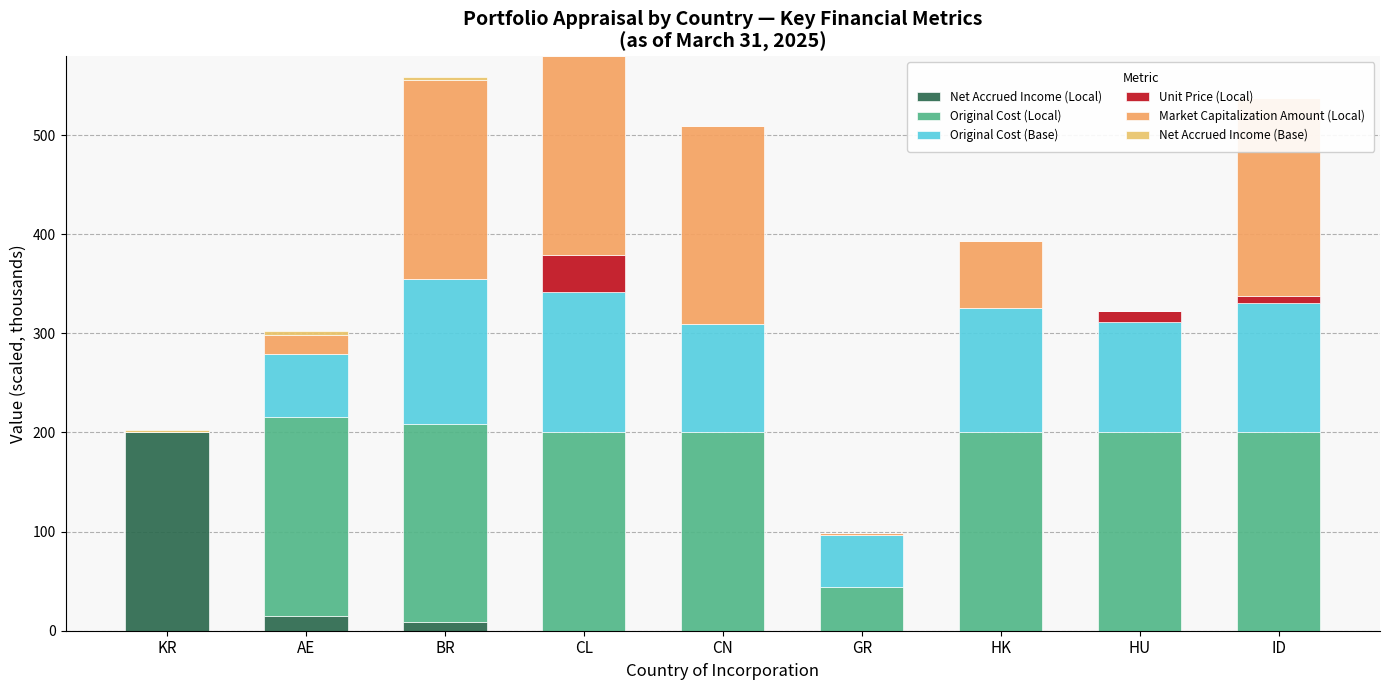

What is the label of the 6th bar from the right?

CL